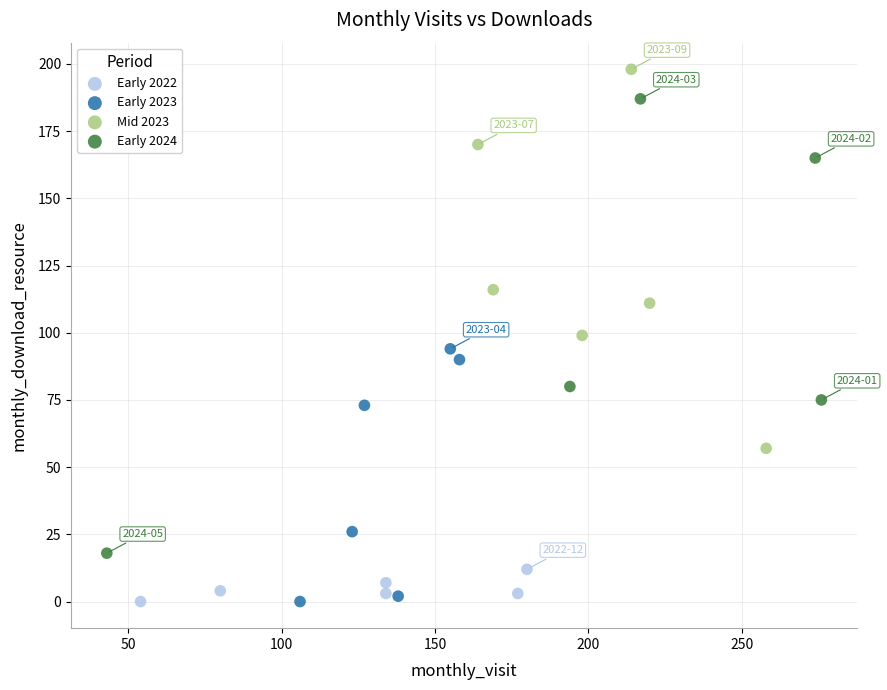

Which series has the widest spread of Y values?

Early 2024